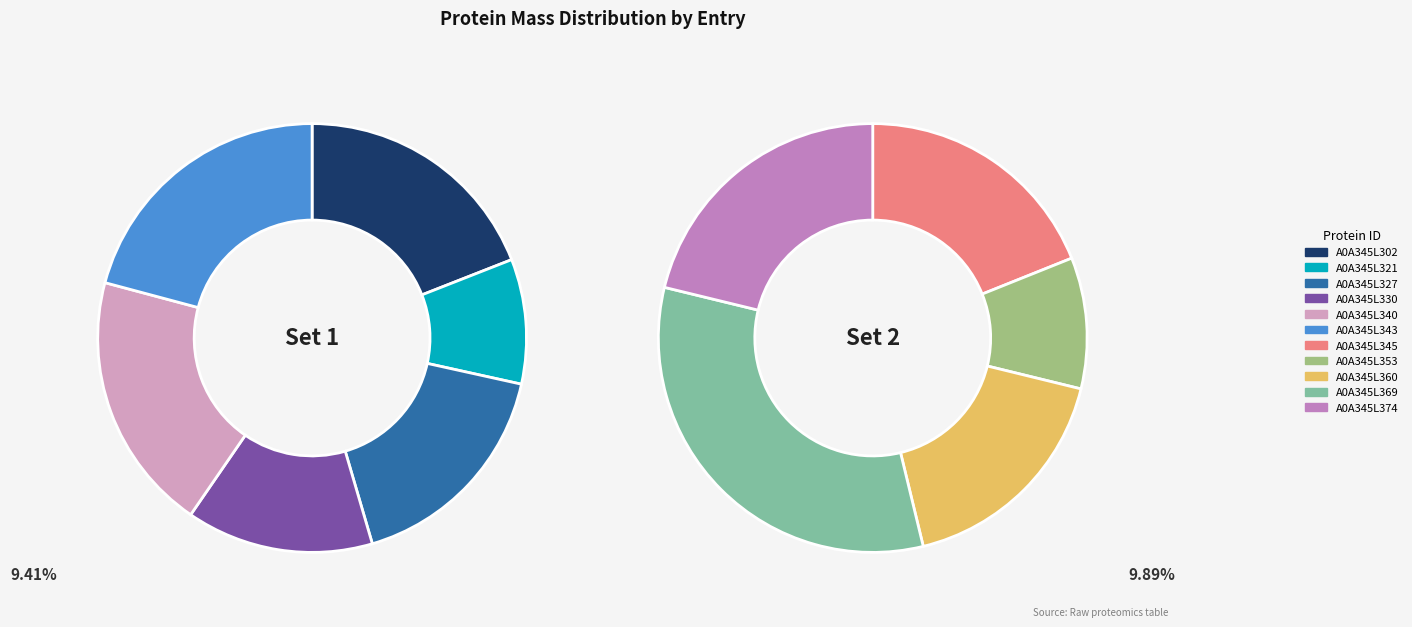

Does A0A345L330 represent more than half of the total?

No